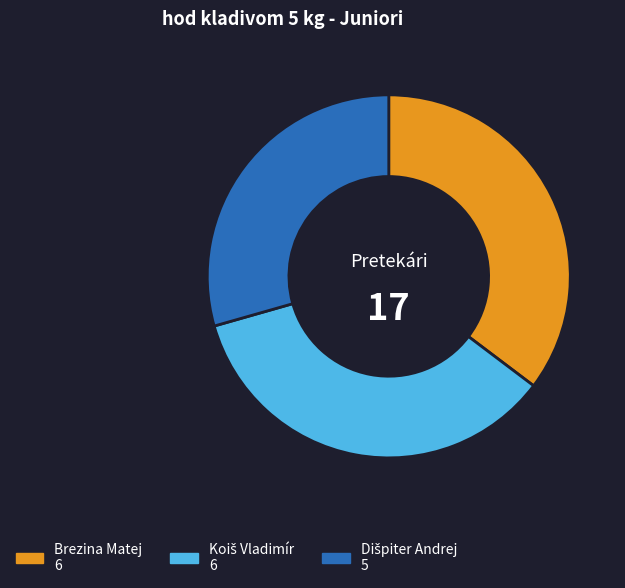

True or false: Brezina Matej accounts for 29% of the total.

False